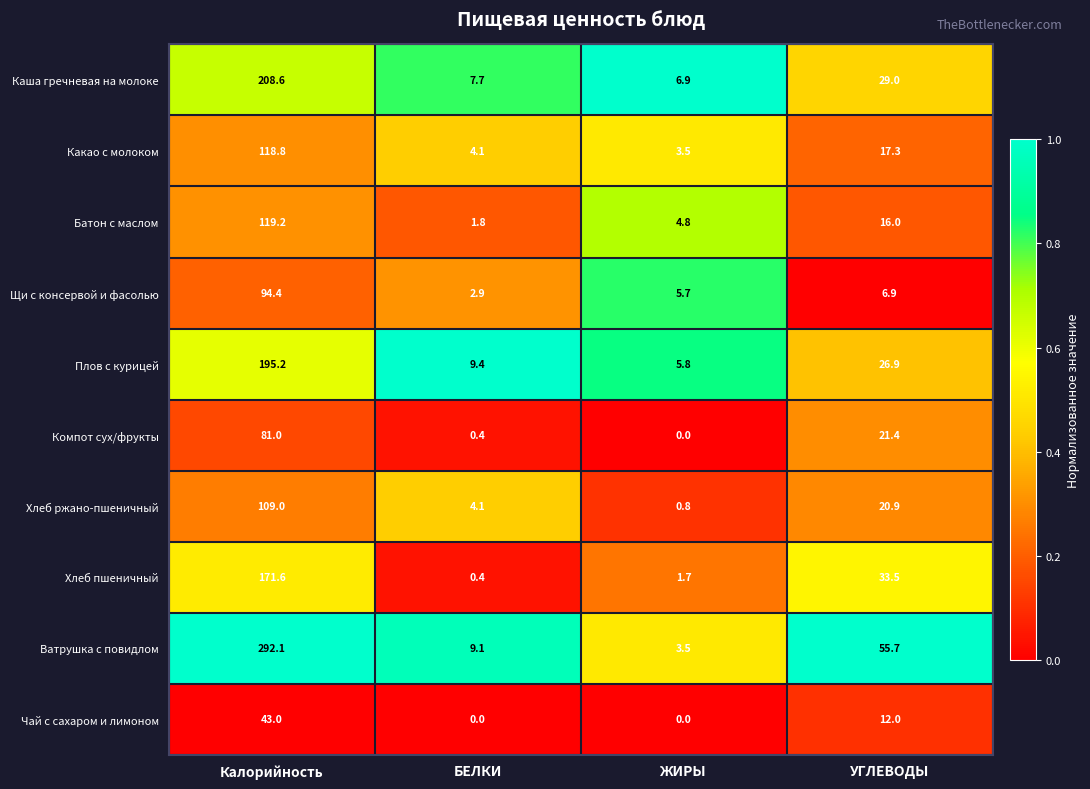

What is the maximum value for Плов с курицей?

195.2